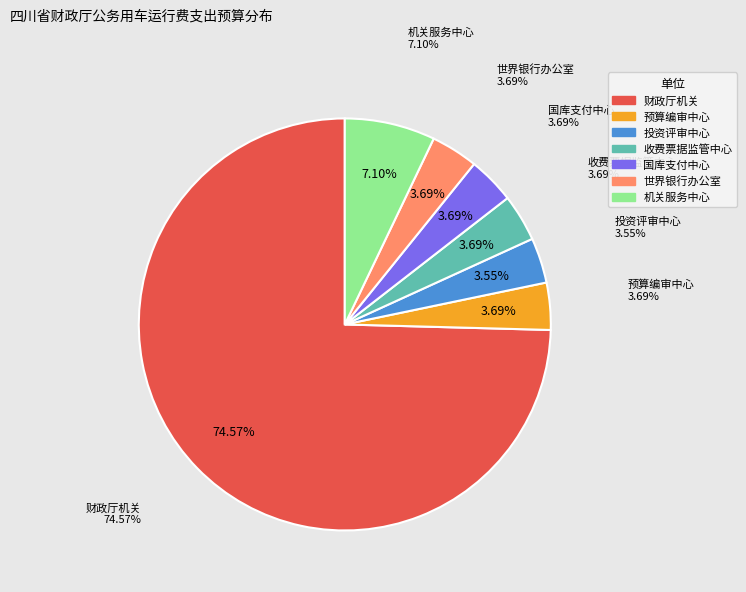

Is it true that 四川省财政厅收费票据监管中心 is 13% of the pie?

False